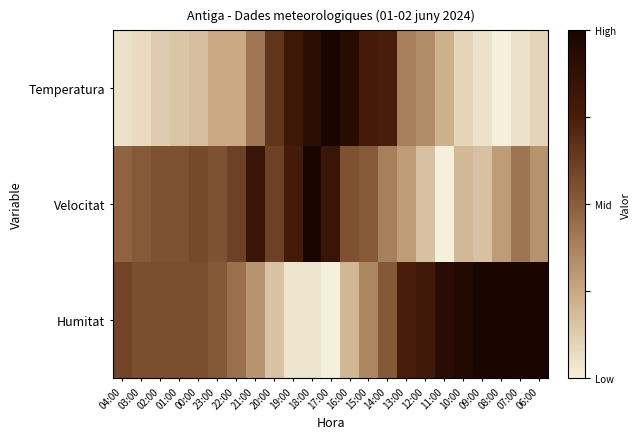

What is the total value across all series at 02:00?

1.2